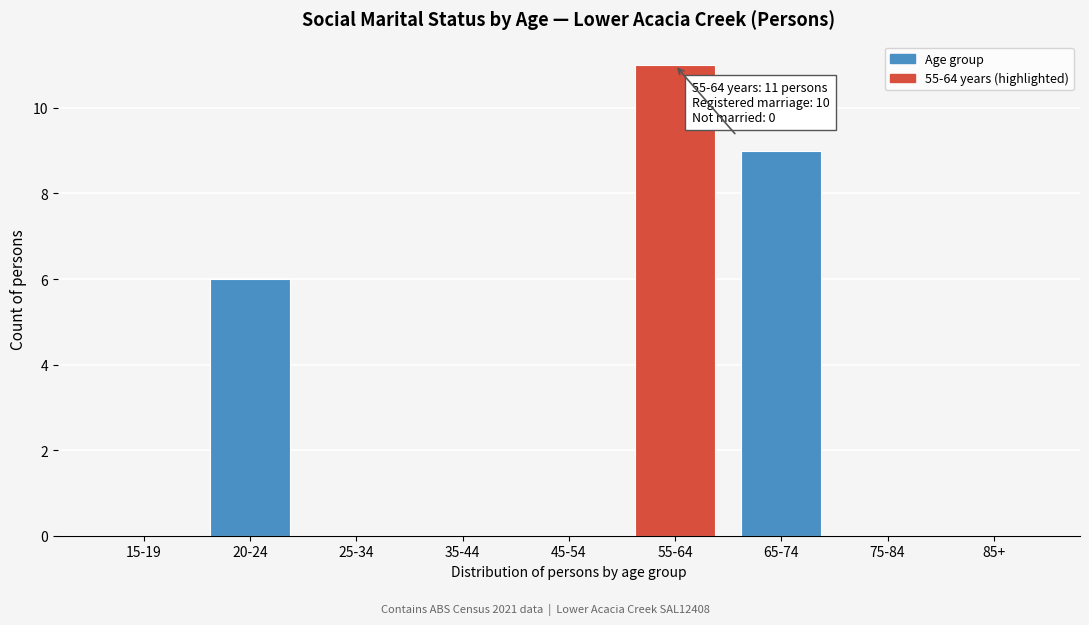

Reading right to left, list all the values displayed in this chart.

85+=0	75-84=0	65-74=9	55-64=11	45-54=0	35-44=0	25-34=0	20-24=6	15-19=0